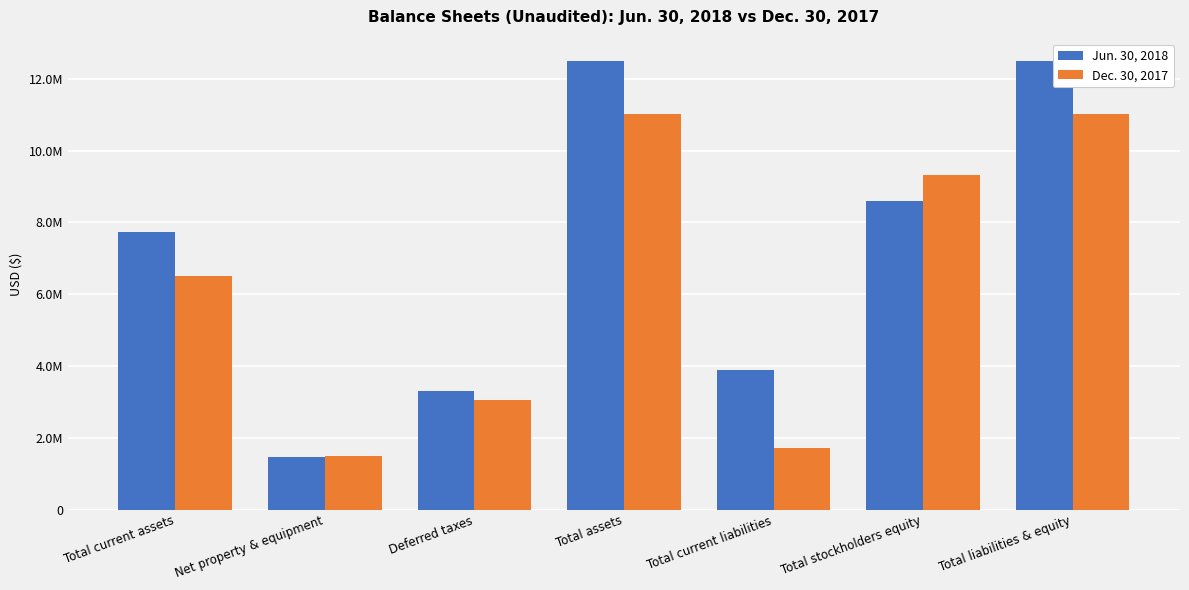

What is the total value across all series at Total stockholders equity?

17913150